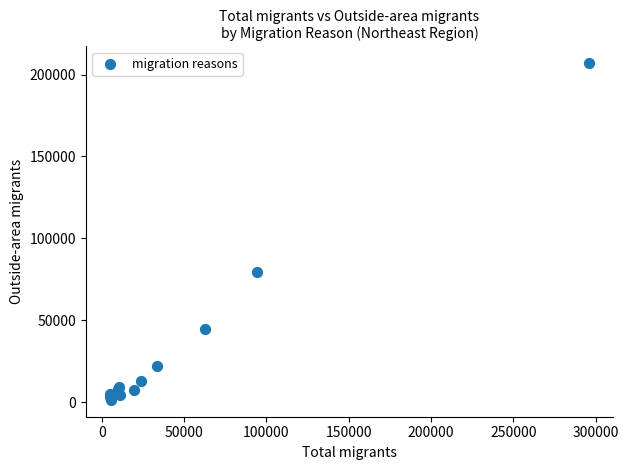

What Y value in the scatter plot is closest to 104161?

79606